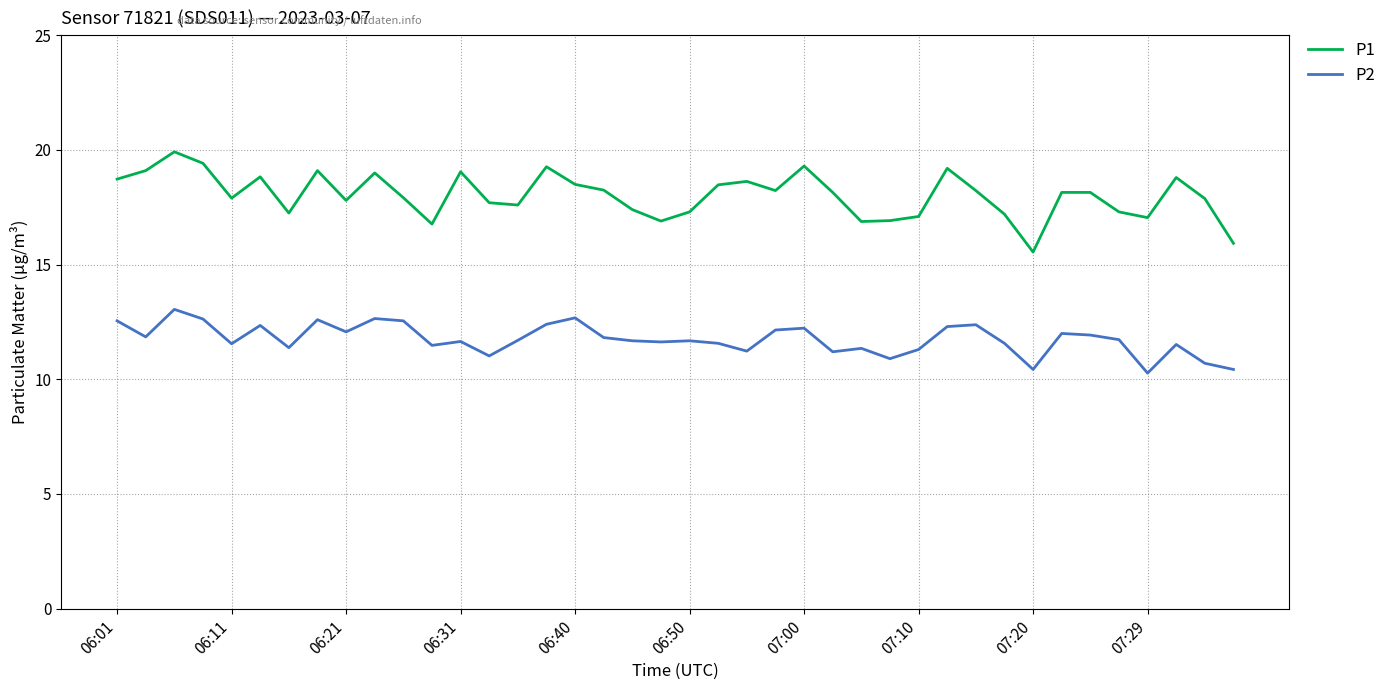

List the series in order of their overall mean, lowest first.

P2, P1